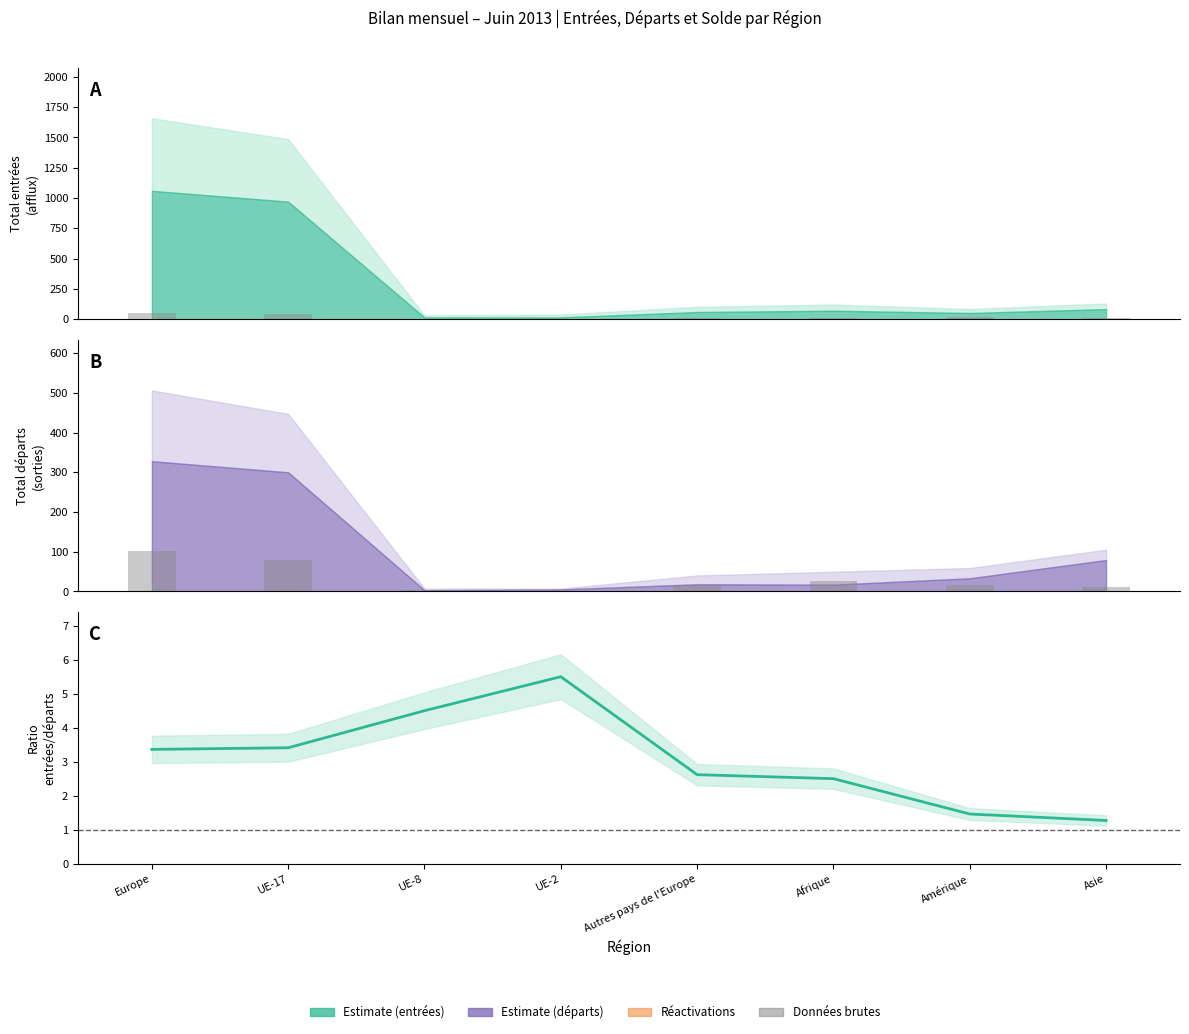

The value of Réactivations at UE-8 is 0.5. True or false?

False